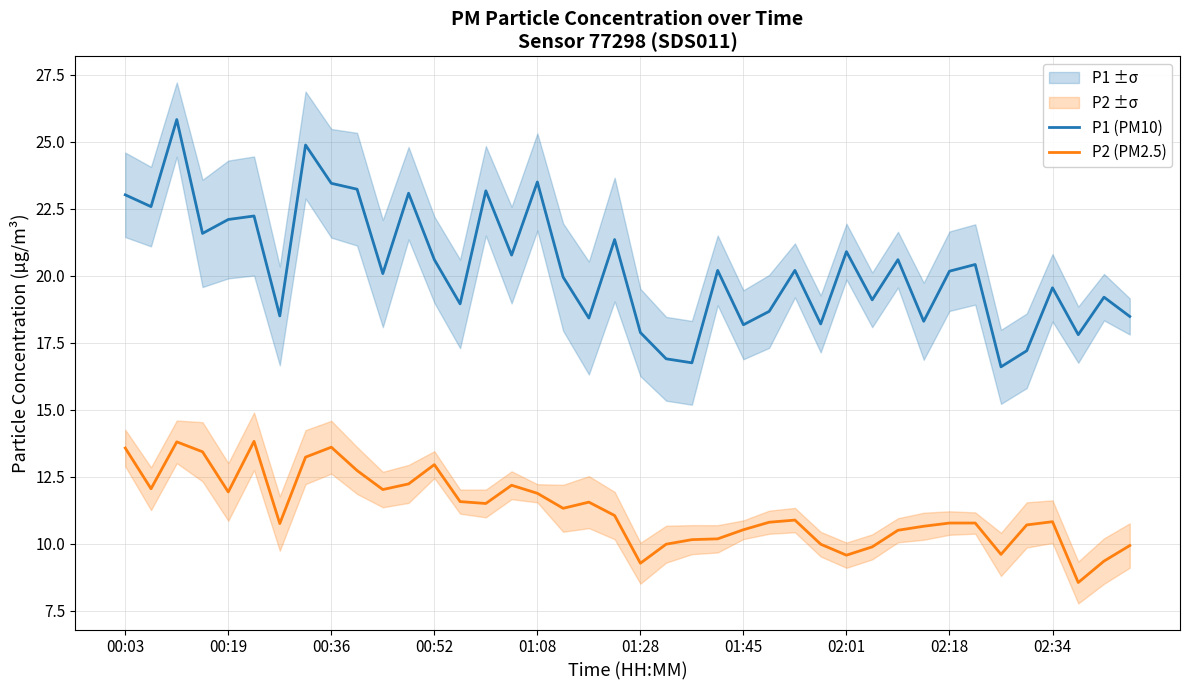

Is it true that P1 (PM10) equals 22.1 at 00:19?

True